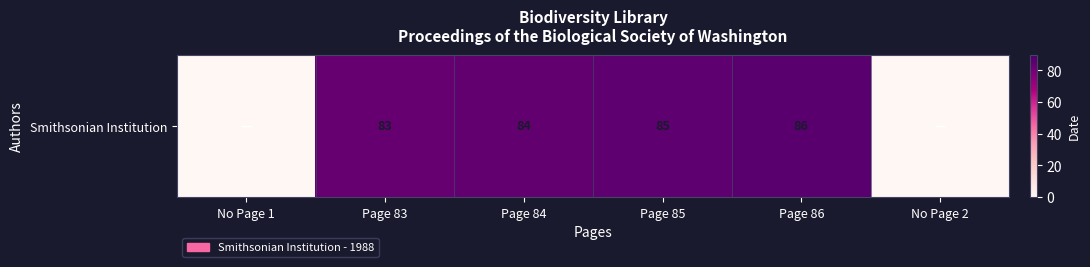

Reading left to right, extract all data points from this chart.

No Page 1=0	Page 83=83	Page 84=84	Page 85=85	Page 86=86	No Page 2=0